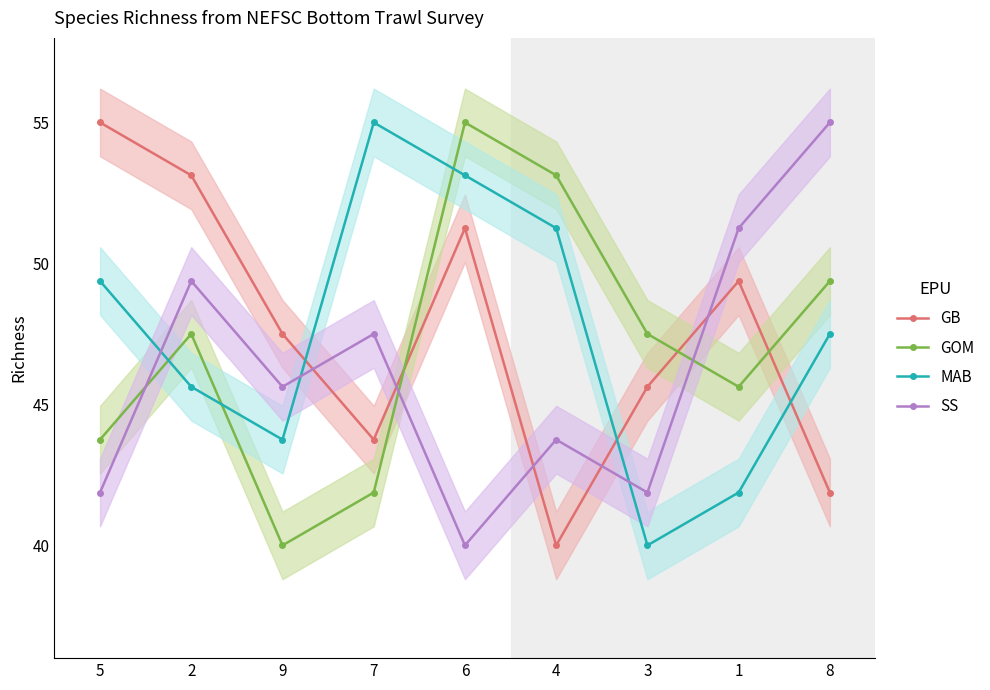

Is it true that SS equals 43.8 at 4?

True